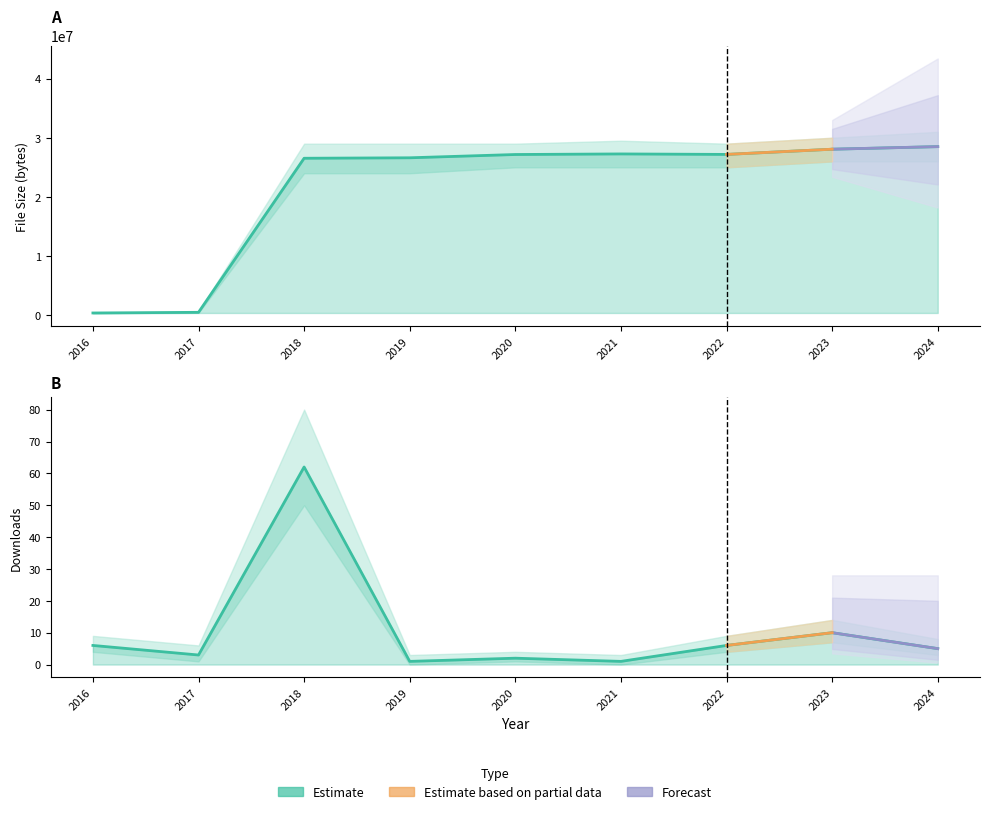

True or false: downloads and filesize intersect in this chart.

False